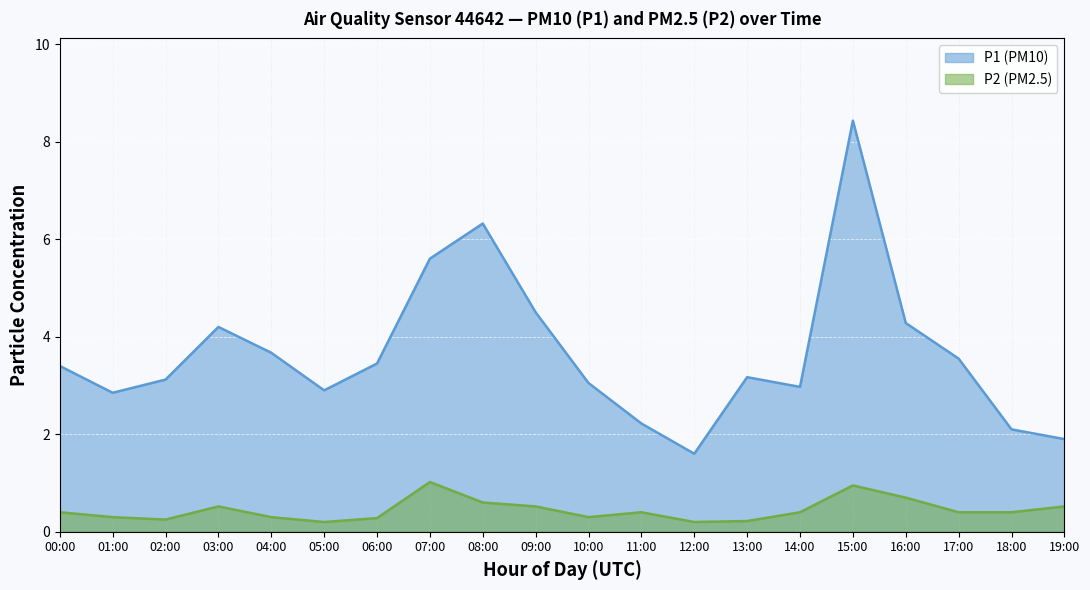

What is the label of the 5th point from the right?

15:00